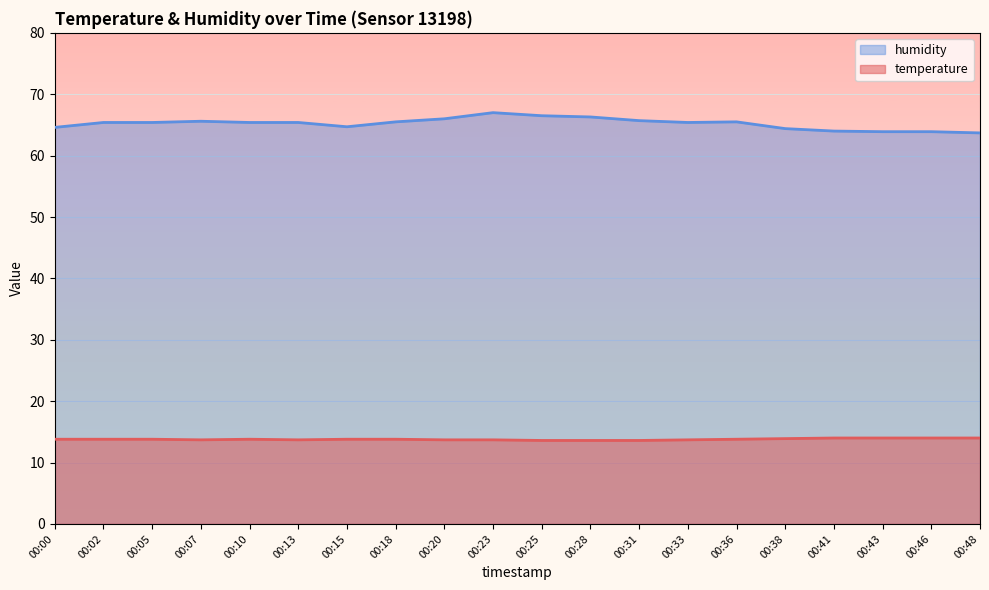

Reading left to right, list all the values displayed in this chart.

temperature: 00:00=13.8	00:02=13.8	00:05=13.8	00:07=13.7	00:10=13.8	00:13=13.7	00:15=13.8	00:18=13.8	00:20=13.7	00:23=13.7	00:25=13.6	00:28=13.6	00:31=13.6	00:33=13.7	00:36=13.8	00:38=13.9	00:41=14.0	00:43=14.0	00:46=14.0	00:48=14.0
humidity: 00:00=64.6	00:02=65.4	00:05=65.4	00:07=65.6	00:10=65.4	00:13=65.4	00:15=64.7	00:18=65.5	00:20=66.0	00:23=67.0	00:25=66.5	00:28=66.3	00:31=65.7	00:33=65.4	00:36=65.5	00:38=64.4	00:41=64.0	00:43=63.9	00:46=63.9	00:48=63.7